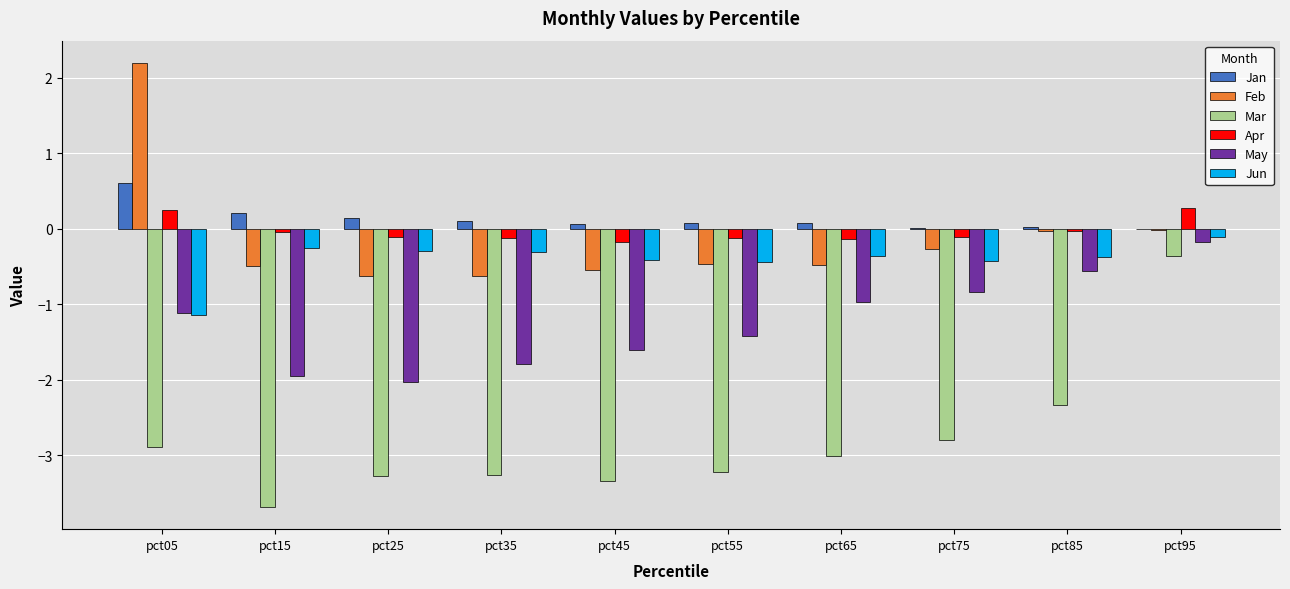

What is the greatest value displayed?

2.2